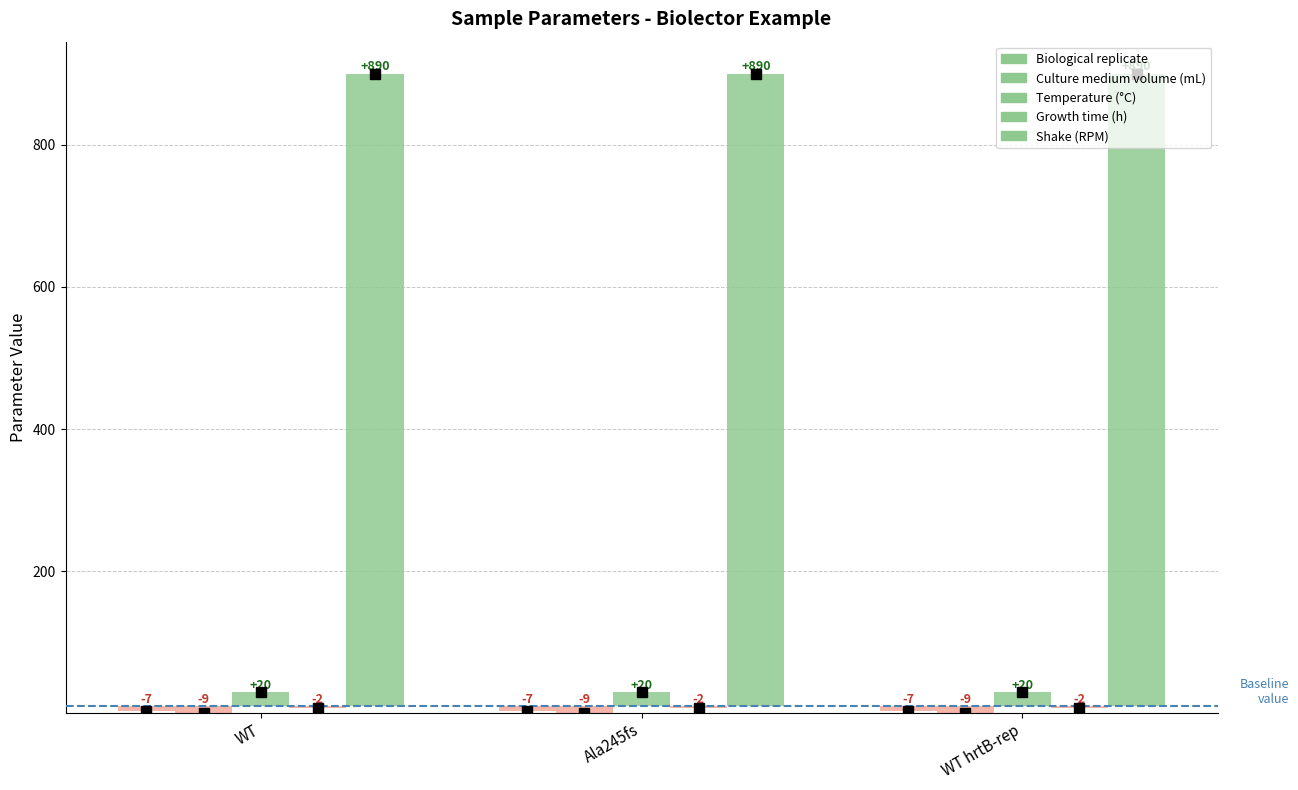

At which category is the sum across all series the highest?

WT